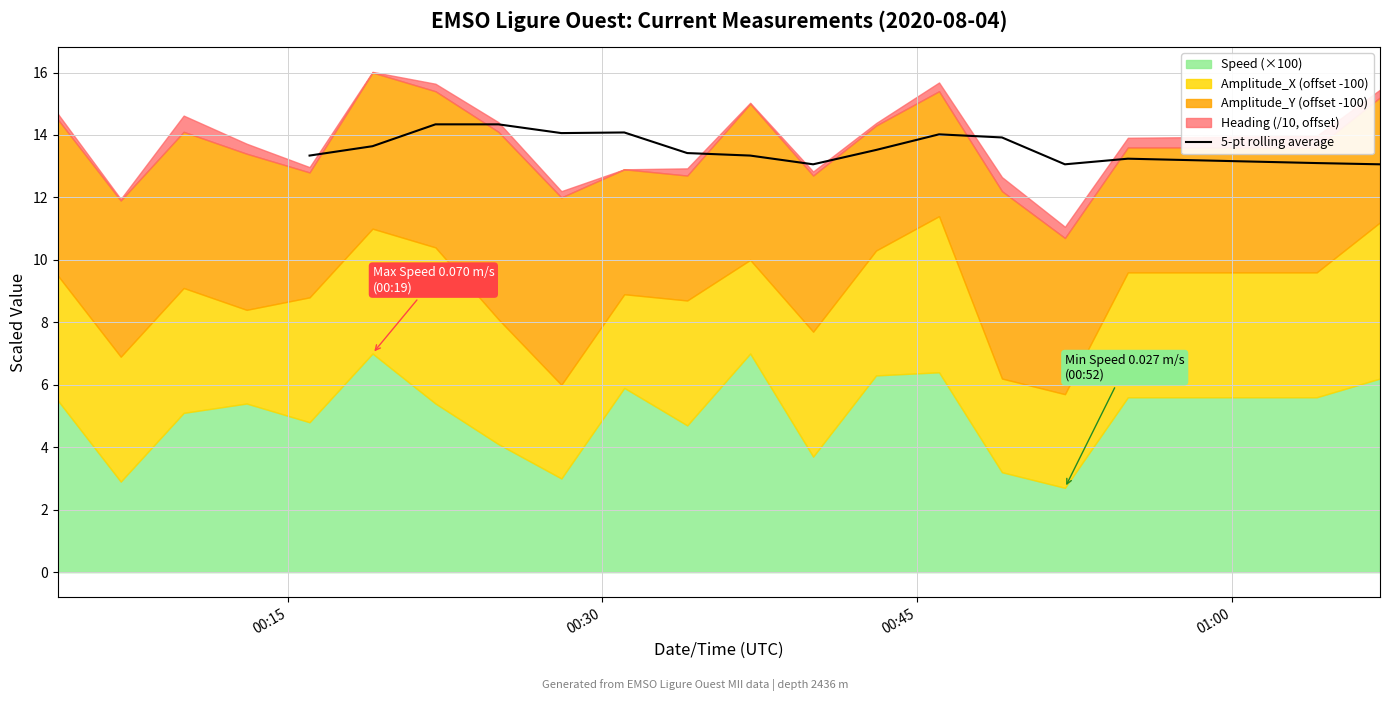

What is the minimum value for 5-pt rolling average?

13.1